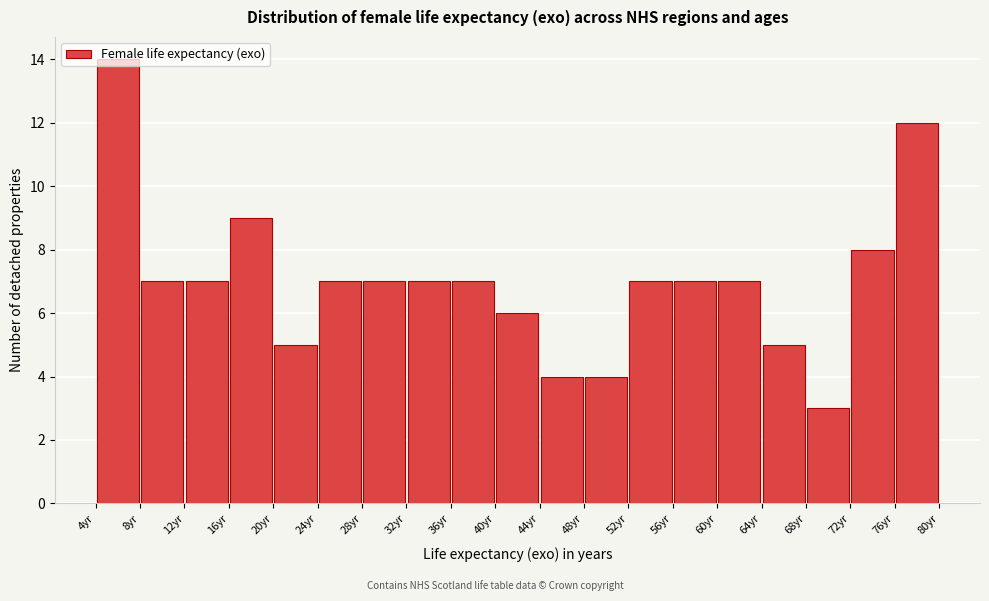

Reading left to right, transcribe this chart: for each bar, give the range it covers on the x-axis and its height. The values are not printed on the chart, so give them approximately, as read against the axis.

4 to 8: 14
8 to 12: 7
12 to 16: 7
16 to 20: 9
20 to 24: 5
24 to 28: 7
28 to 32: 7
32 to 36: 7
36 to 40: 7
40 to 44: 6
44 to 48: 4
48 to 52: 4
52 to 56: 7
56 to 60: 7
60 to 64: 7
64 to 68: 5
68 to 72: 3
72 to 76: 8
76 to 80: 12